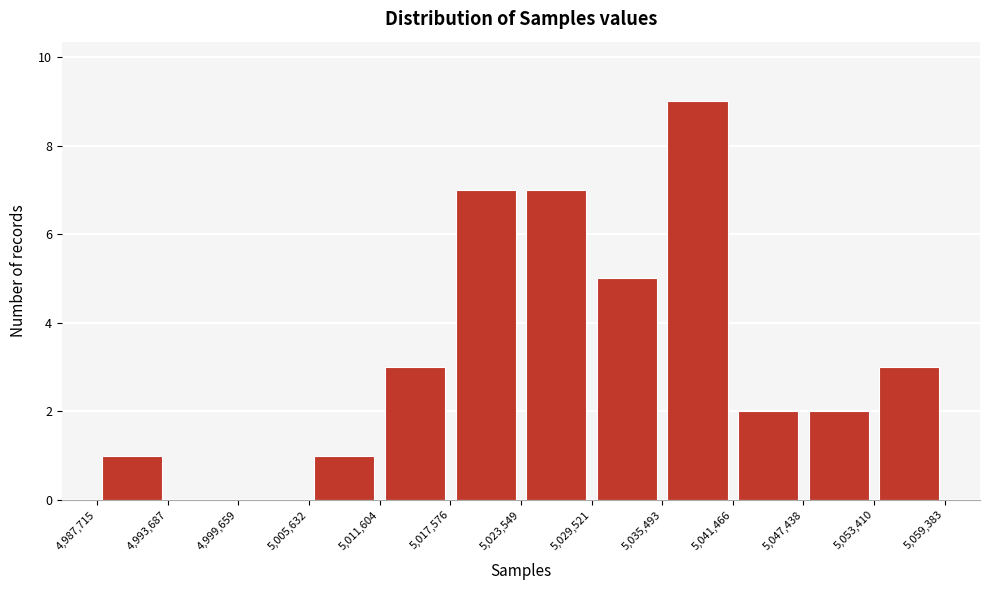

Reading left to right, transcribe this chart: for each bar, give the range it covers on the x-axis and its height. The values are not printed on the chart, so give them approximately, as read against the axis.

4,987,715 to 4,993,687: 1
4,993,687 to 4,999,659: 0
4,999,659 to 5,005,632: 0
5,005,632 to 5,011,604: 1
5,011,604 to 5,017,576: 3
5,017,576 to 5,023,549: 7
5,023,549 to 5,029,521: 7
5,029,521 to 5,035,493: 5
5,035,493 to 5,041,466: 9
5,041,466 to 5,047,438: 2
5,047,438 to 5,053,410: 2
5,053,410 to 5,059,383: 3